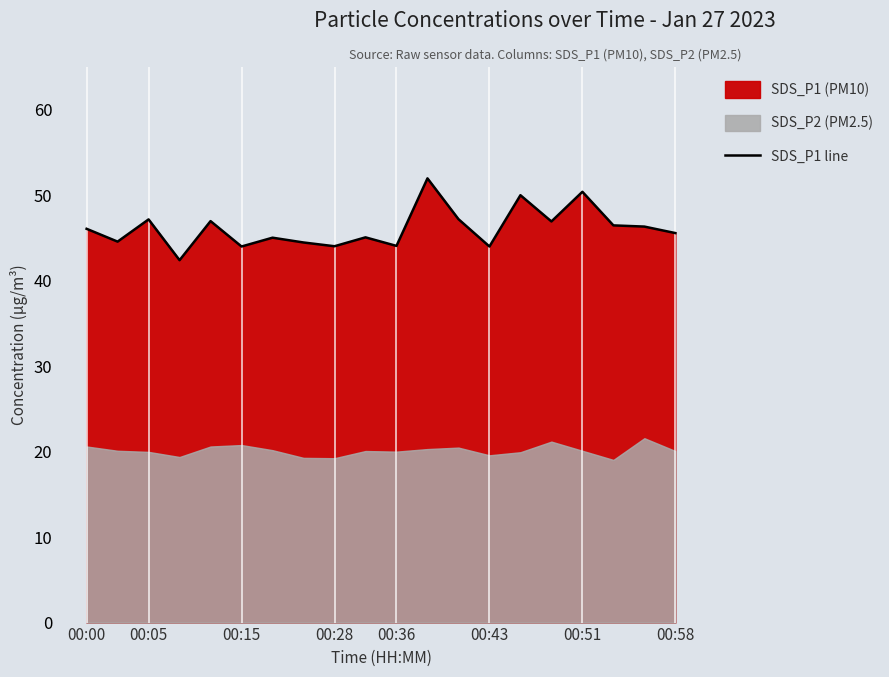

What is the change in value from 00:00 to 17?

+0.4